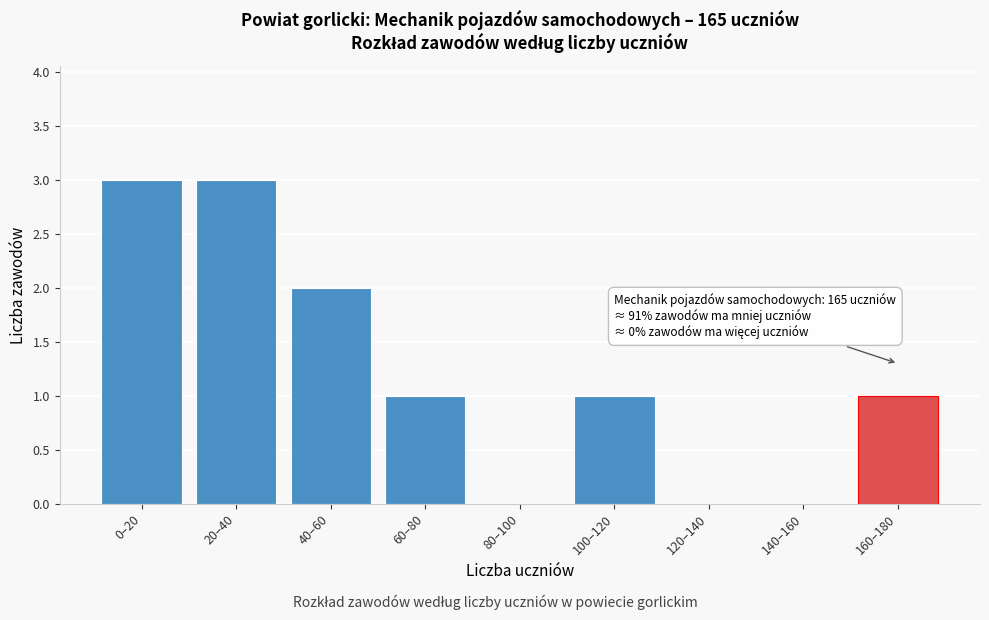

Reading left to right, transcribe all the data shown in this chart.

0–20=3	20–40=3	40–60=2	60–80=1	80–100=0	100–120=1	120–140=0	140–160=0	160–180=1